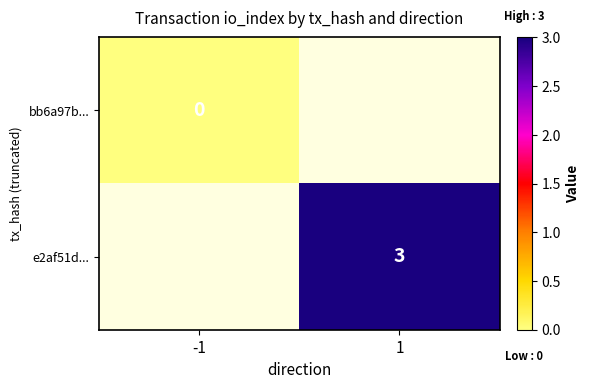

The e2af51d... series shows 2 at 1. True or false?

False